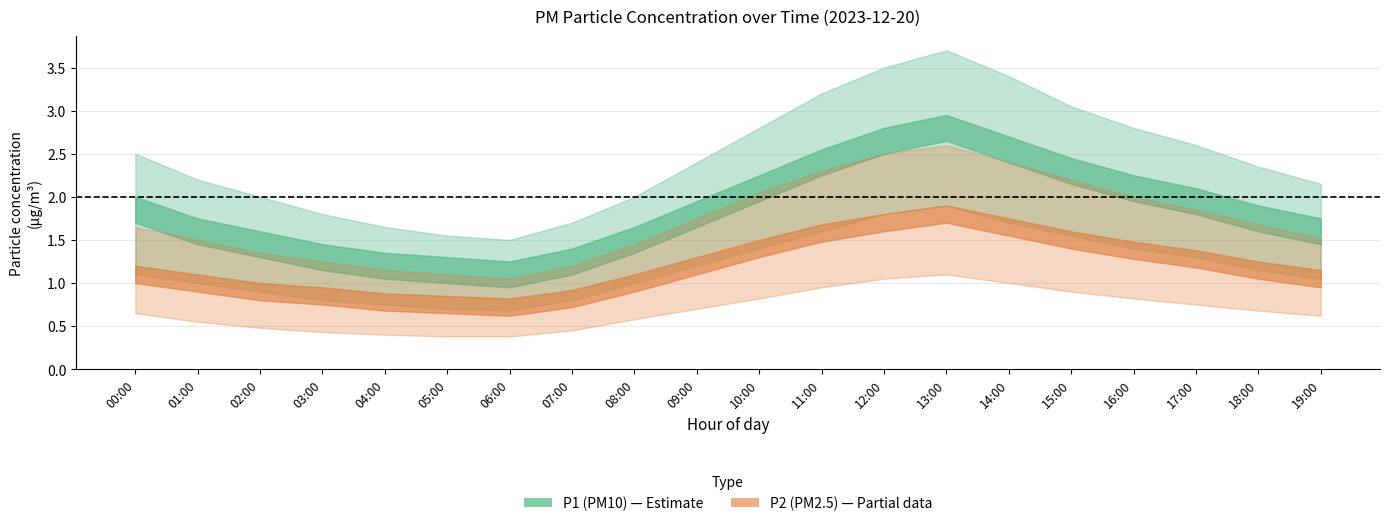

Rank the series by their maximum value, from lowest to highest.

P2_lower, P2, P1_lower, P2_upper, P1, P1_upper